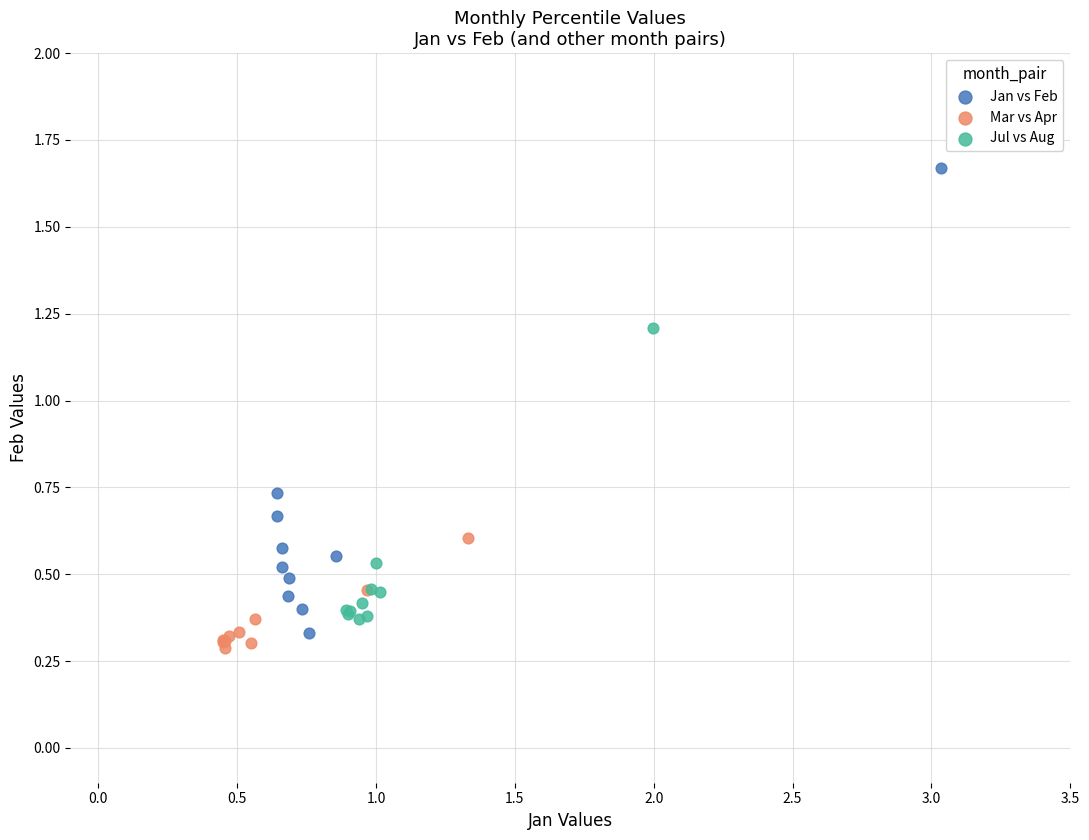

What are all the series names shown in the legend?

Jan vs Feb, Mar vs Apr, Jul vs Aug